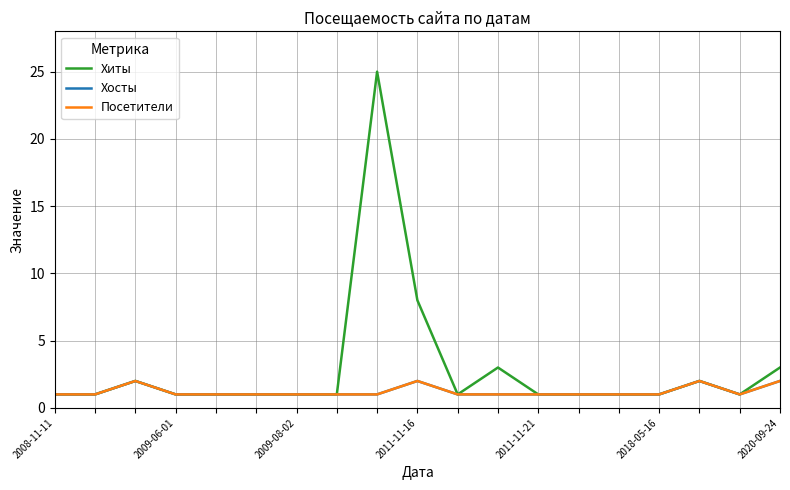

Does the chart have visible grid lines?

Yes